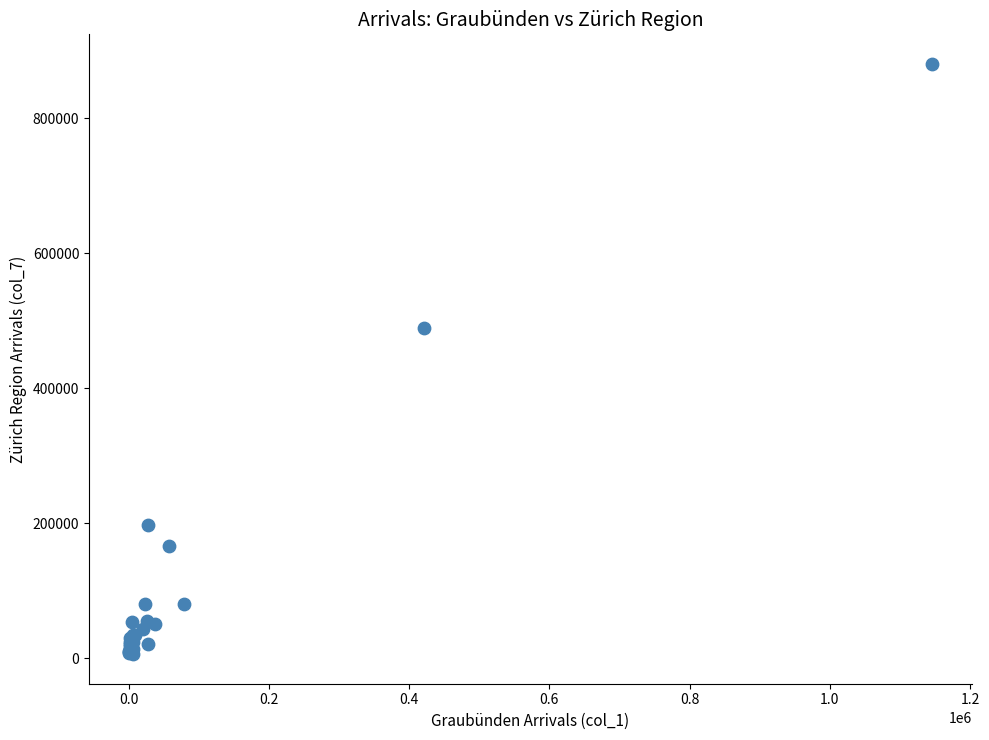

What Y value in the scatter plot is closest to 443370?

489480